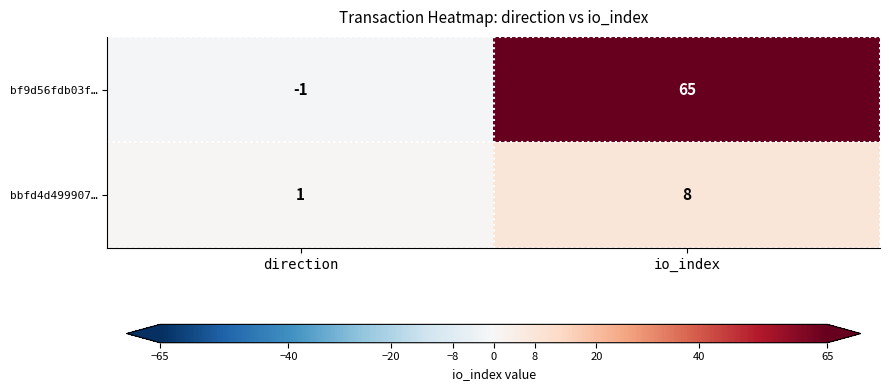

Which series has the widest spread of values?

bf9d56fdb03f…